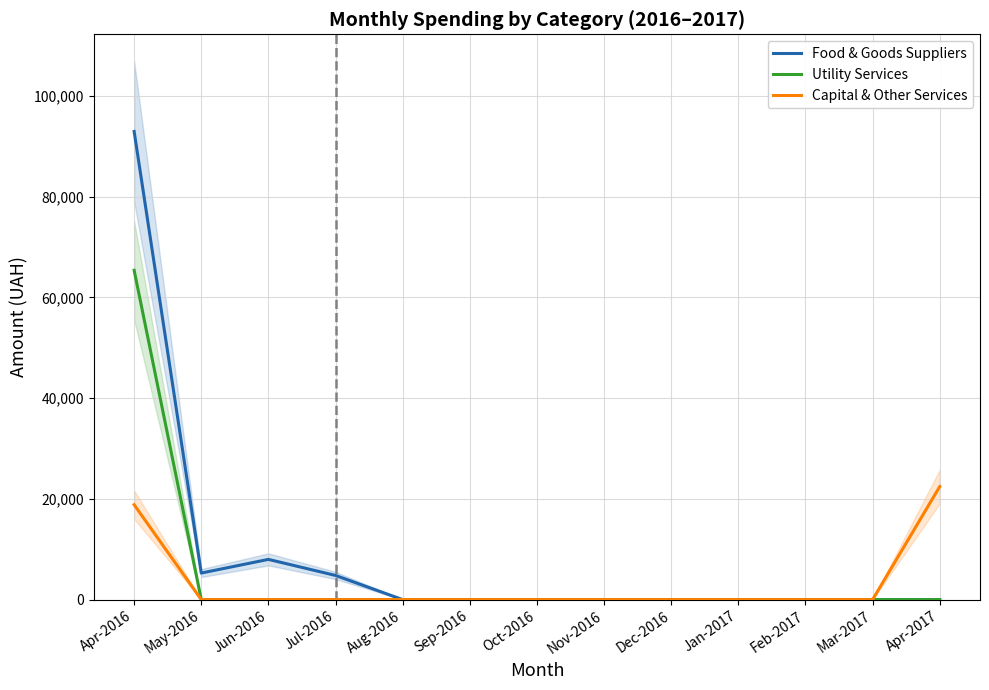

List the series in order of their peak value, lowest first.

Capital & Other Services, Utility Services, Food & Goods Suppliers